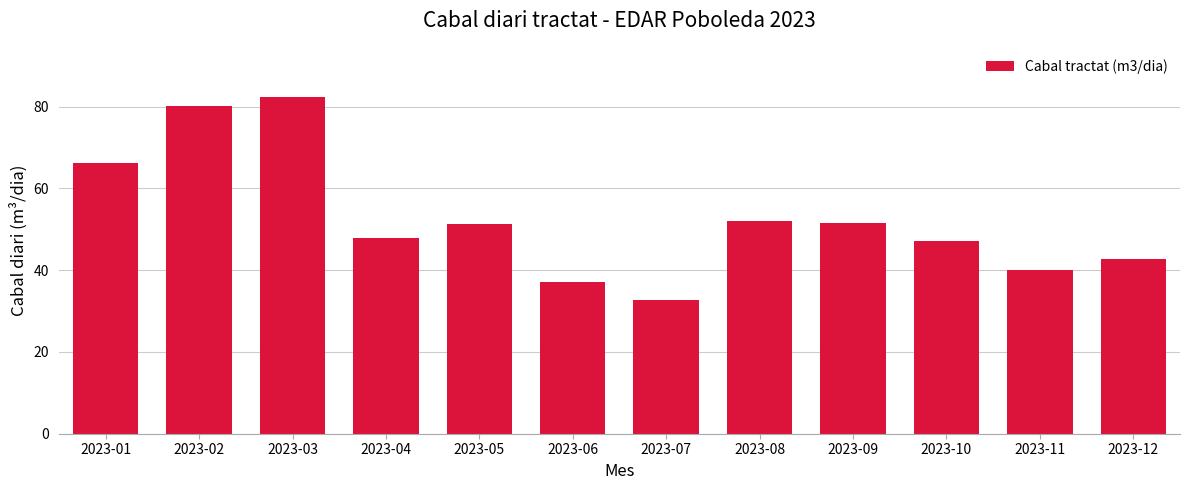

What is the difference between the maximum and second lowest values?

45.3